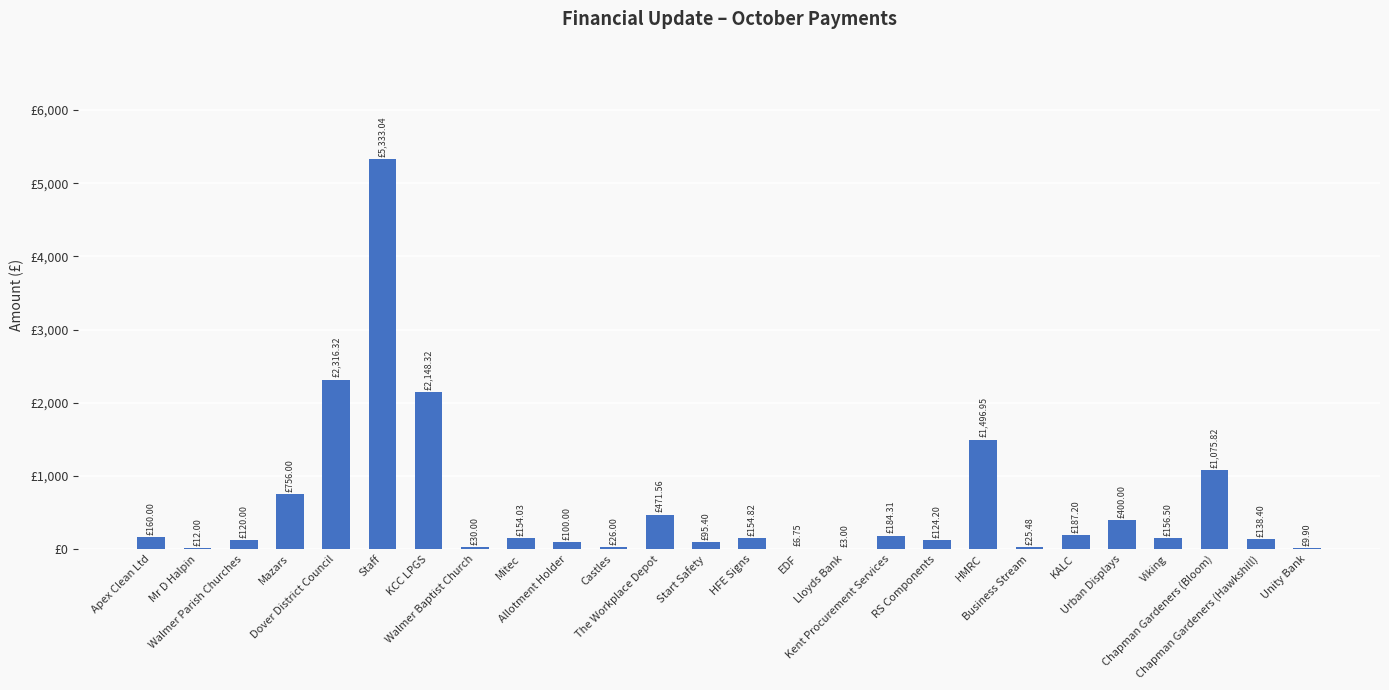

Are the bars horizontal?

No